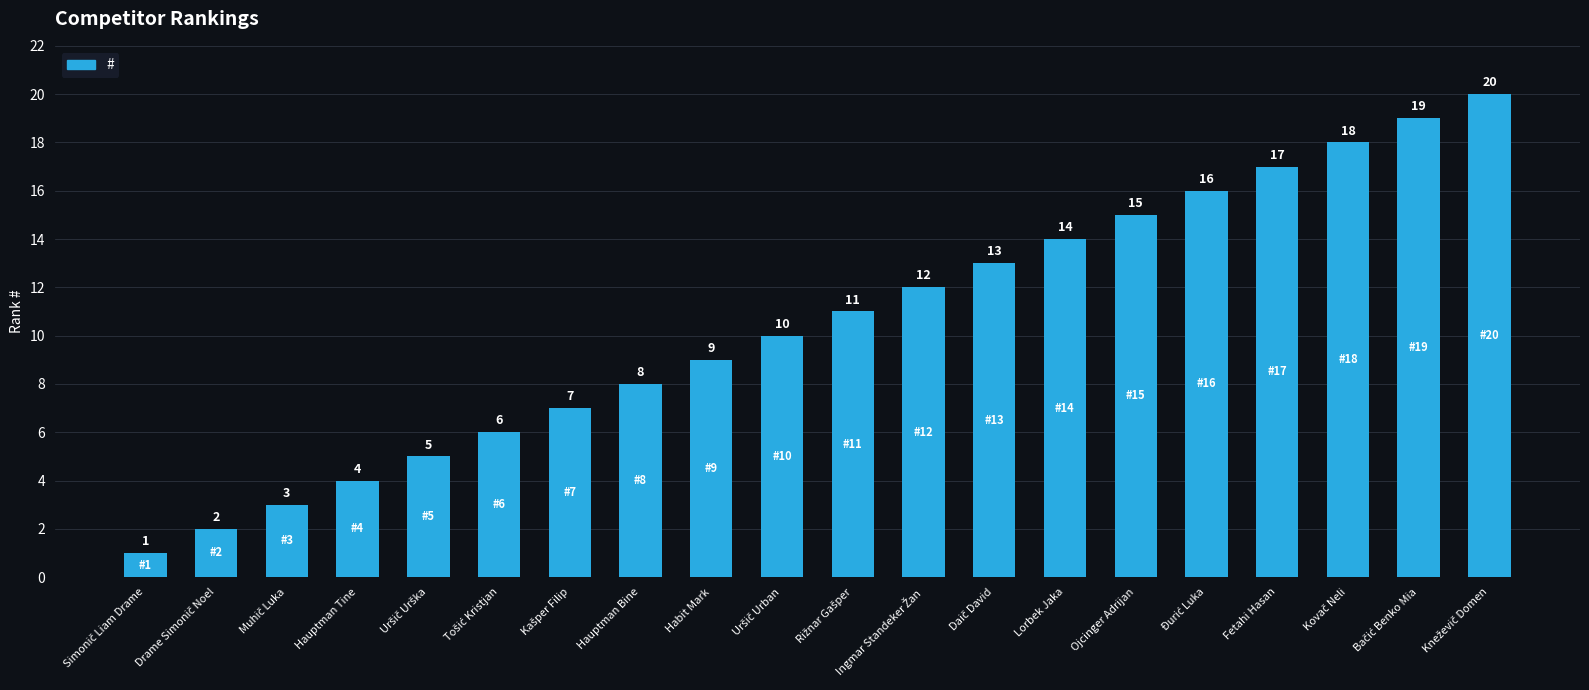

The value at Hauptman Bine is 8. True or false?

True